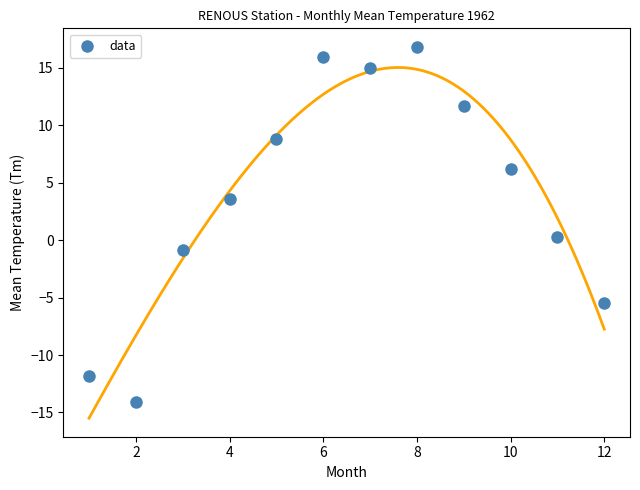

What is the average X value?

6.5